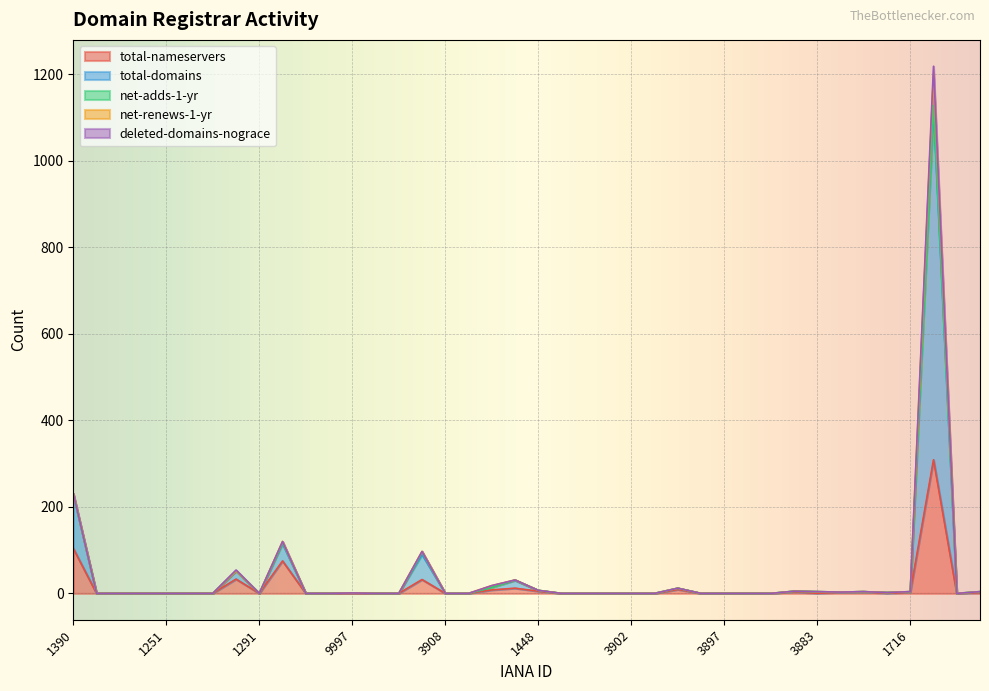

True or false: total-nameservers has a value of 104 at 1390.

True